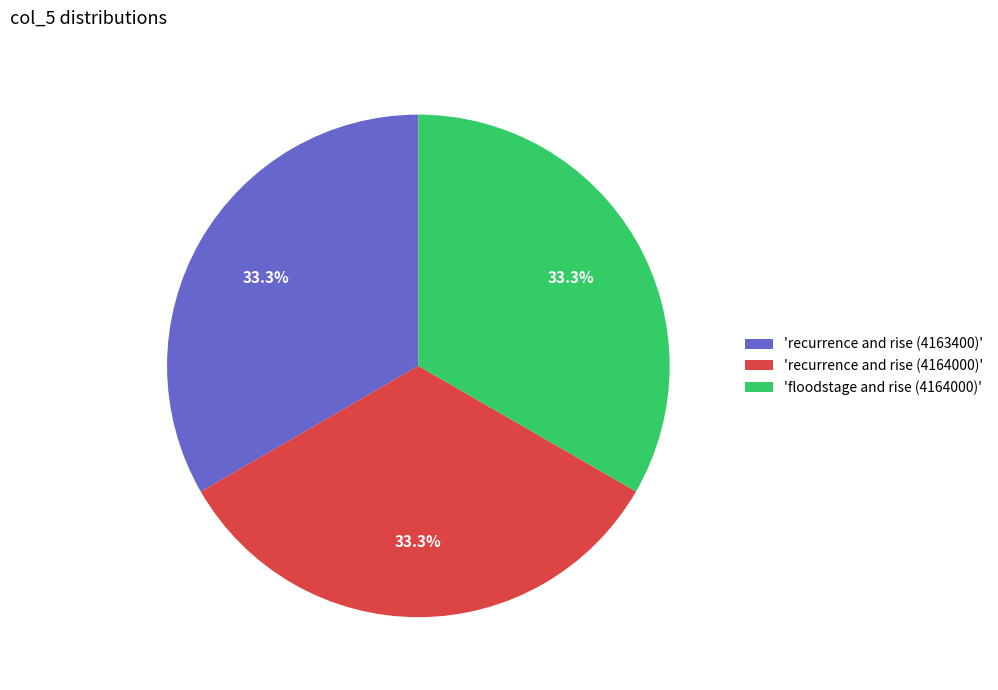

Is there any slice that represents more than half of the pie?

No